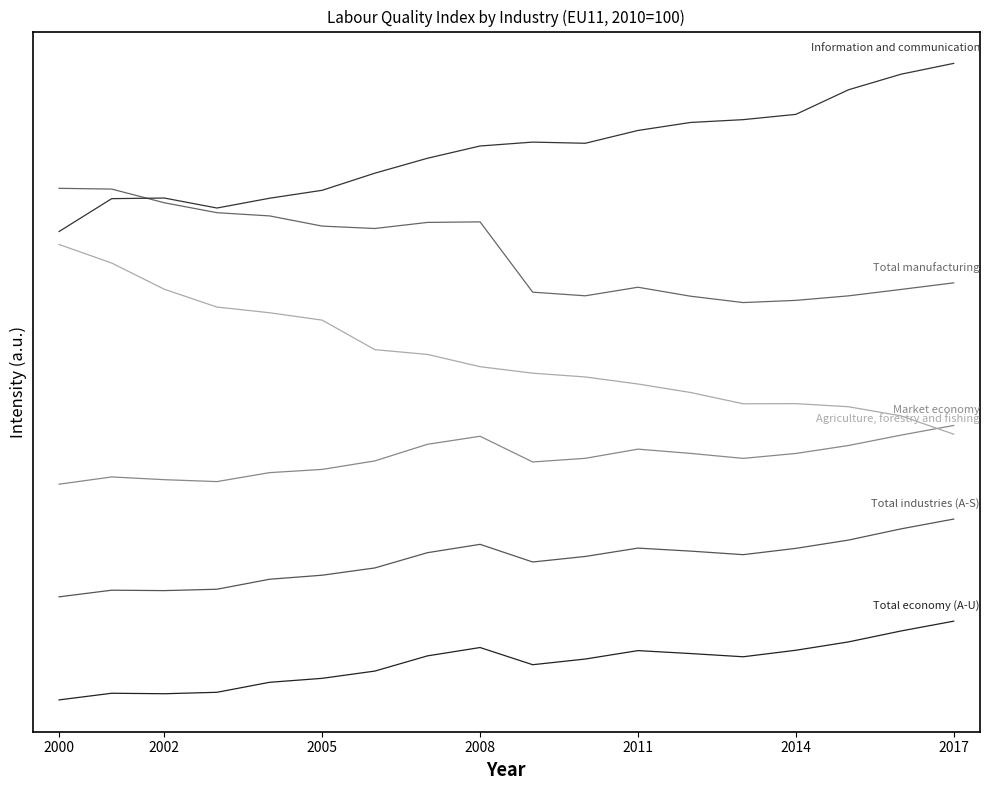

True or false: Market economy has a value of 28.4 at 2005.

True